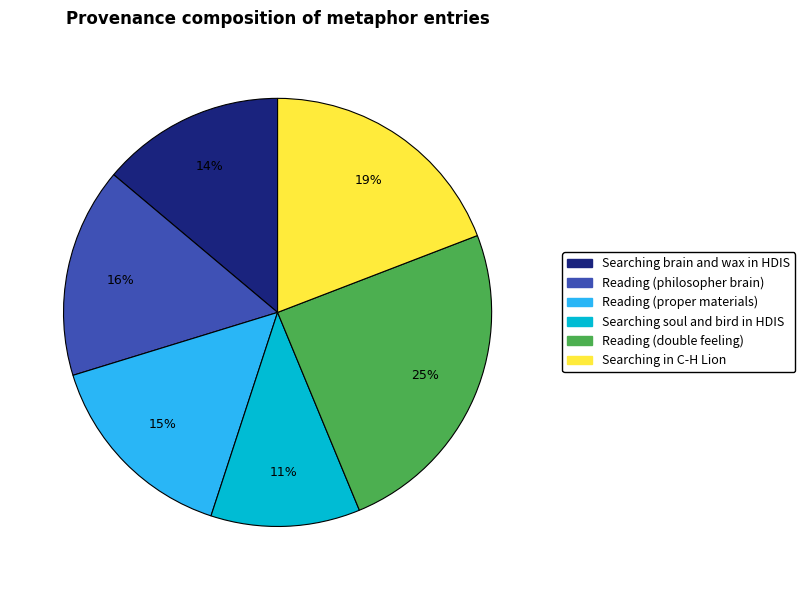

To the nearest percent, what portion does Searching in C-H Lion represent?

19%